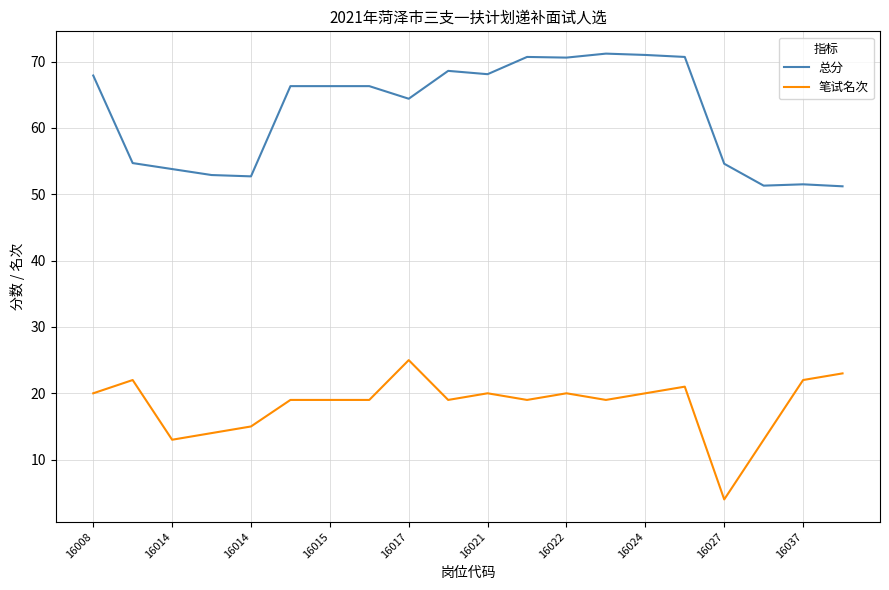

What is the difference between the maximum and minimum values in the 总分 series?

20.0